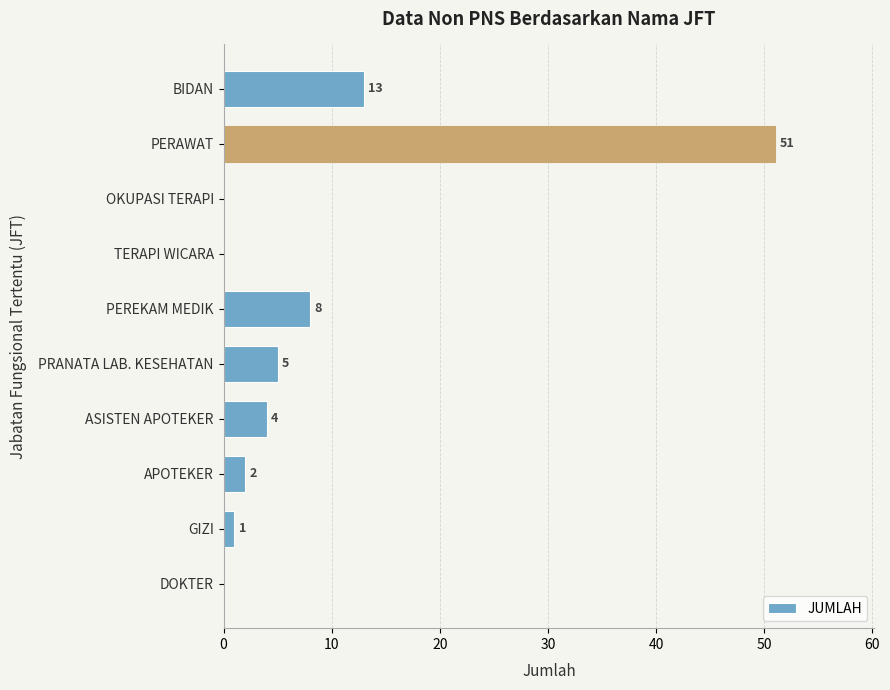

What is the sum of the values at PEREKAM MEDIK and ASISTEN APOTEKER?

12